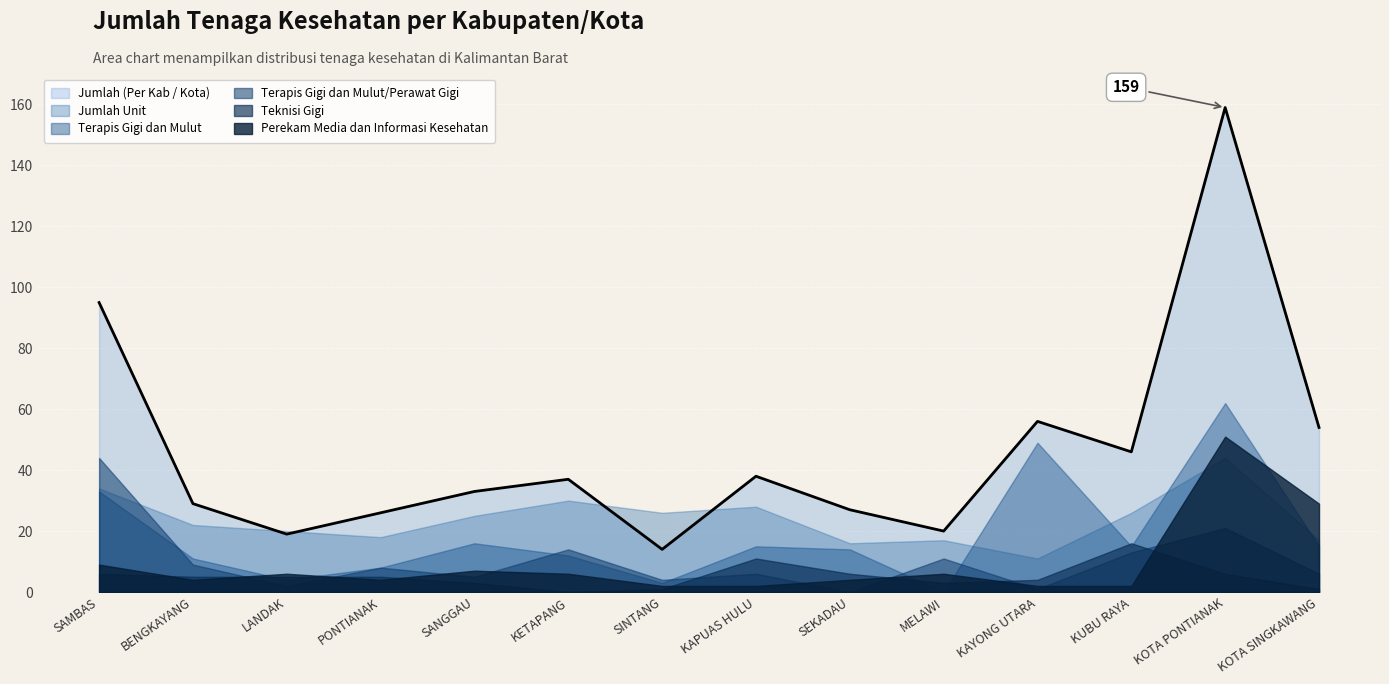

What is the maximum value shown in the chart?

159